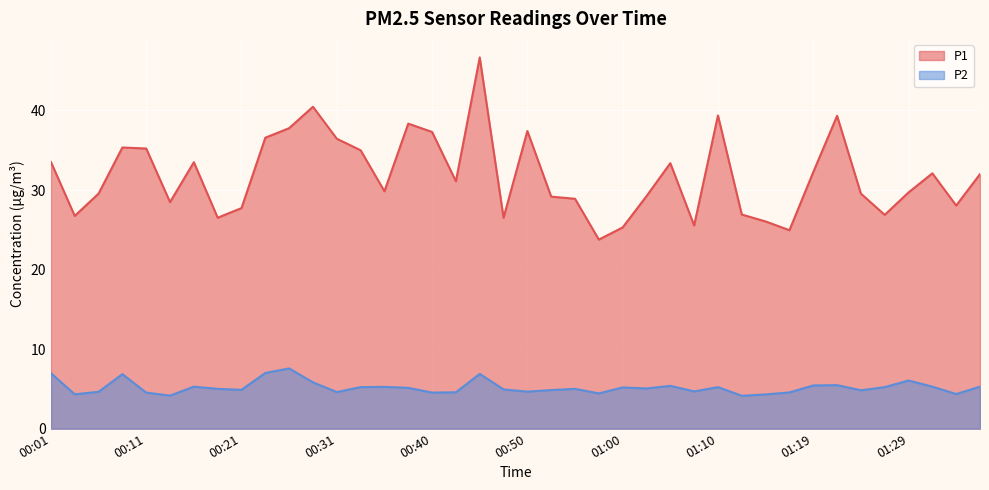

What is the total value across all series at 01:07?

30.2